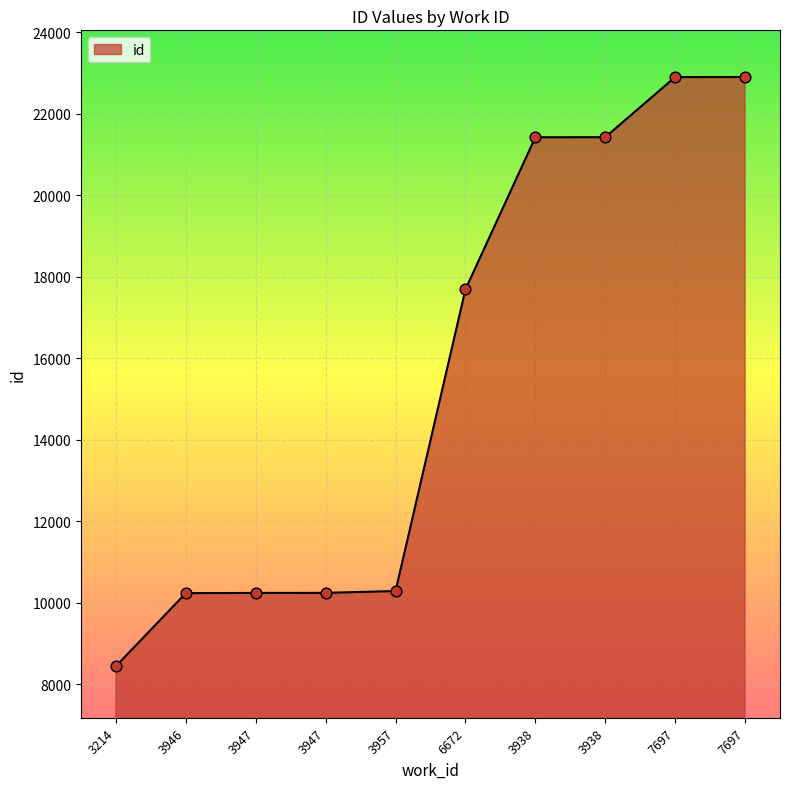

What is the change in value from 3947 to 3957?

+44